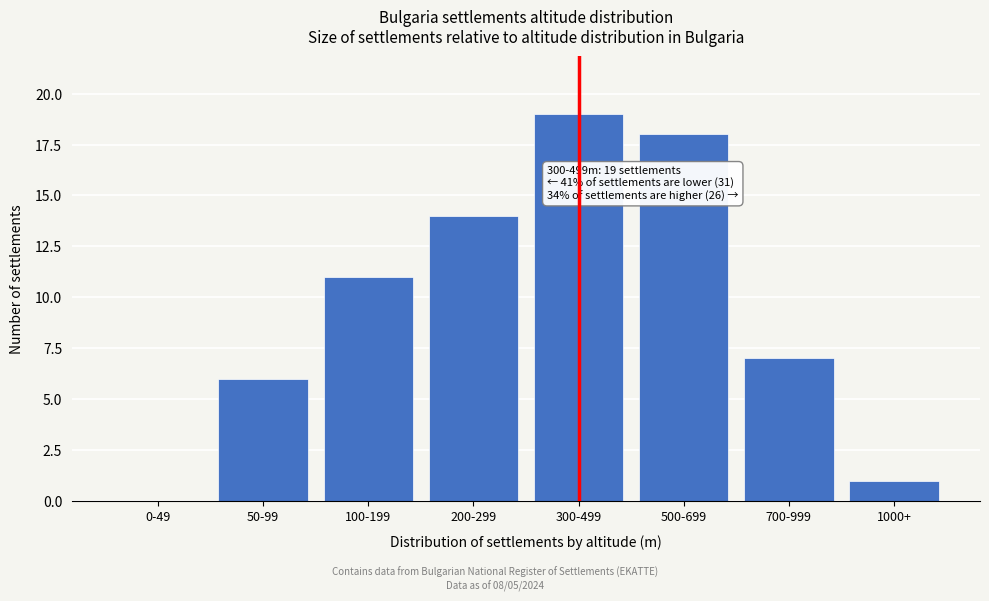

Reading left to right, extract all data points from this chart.

0-49=0	50-99=6	100-199=11	200-299=14	300-499=19	500-699=18	700-999=7	1000+=1